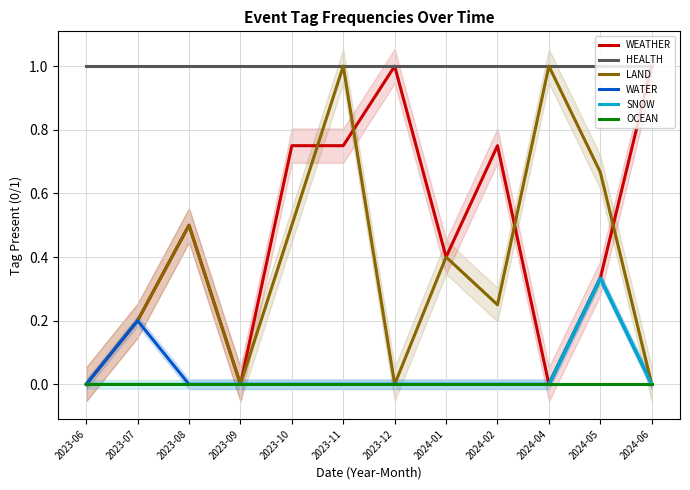

What position from the right is 2023-10?

8